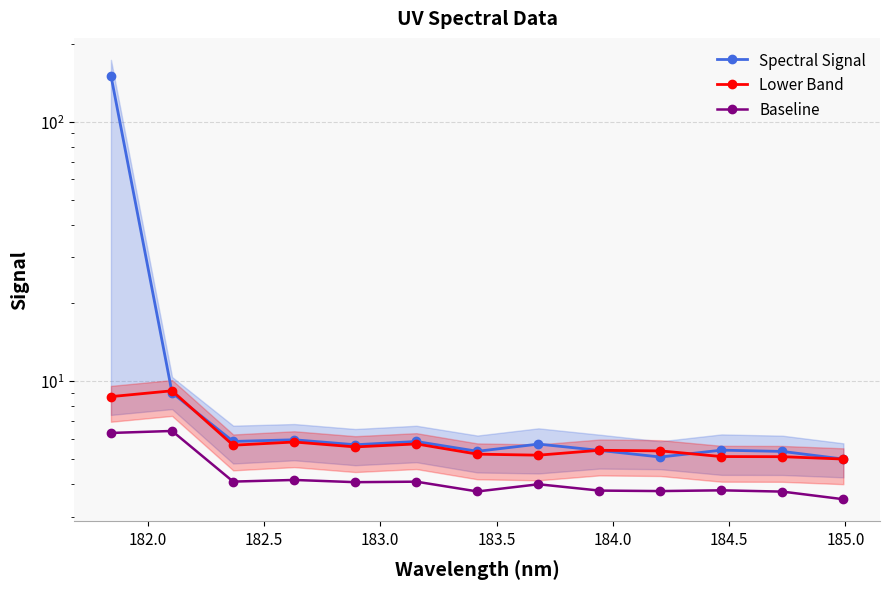

What is the approximate value of Spectral Signal at 184.5?

5.4